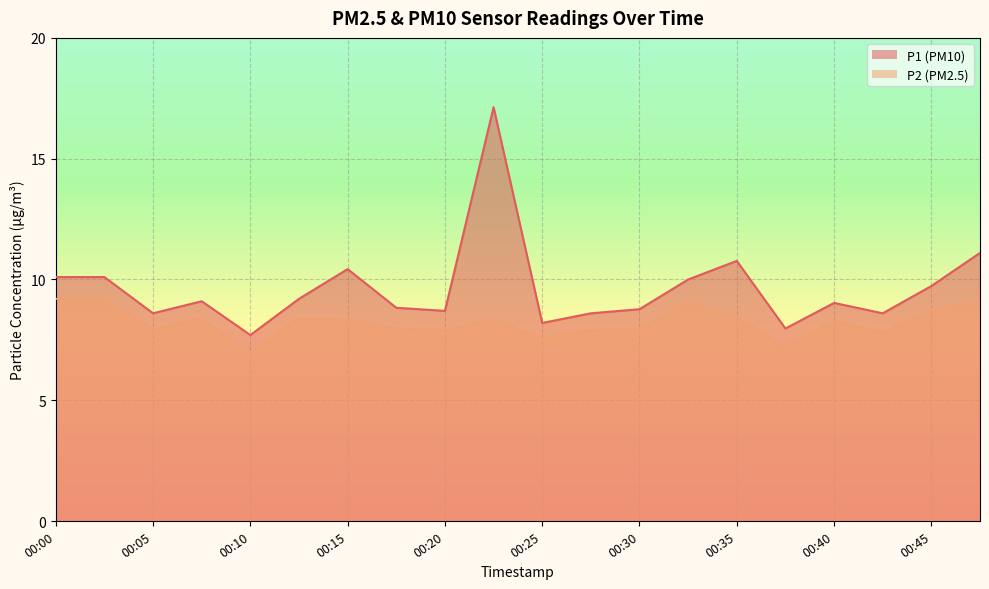

True or false: P2 has a value of 7.9 at 00:30.

True